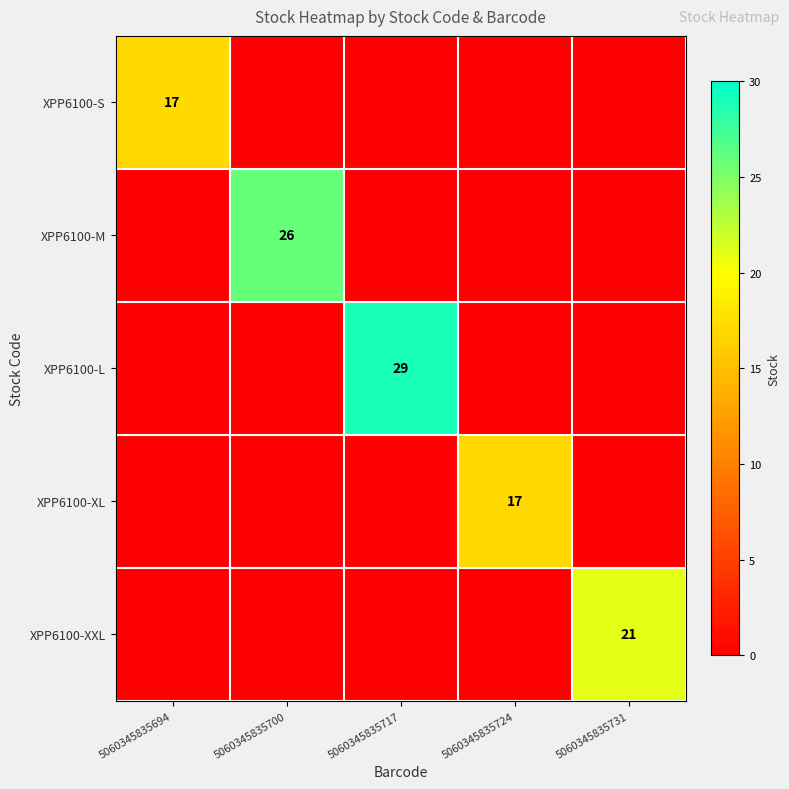

Between 5060345835717 and 5060345835694, which is larger?

5060345835694